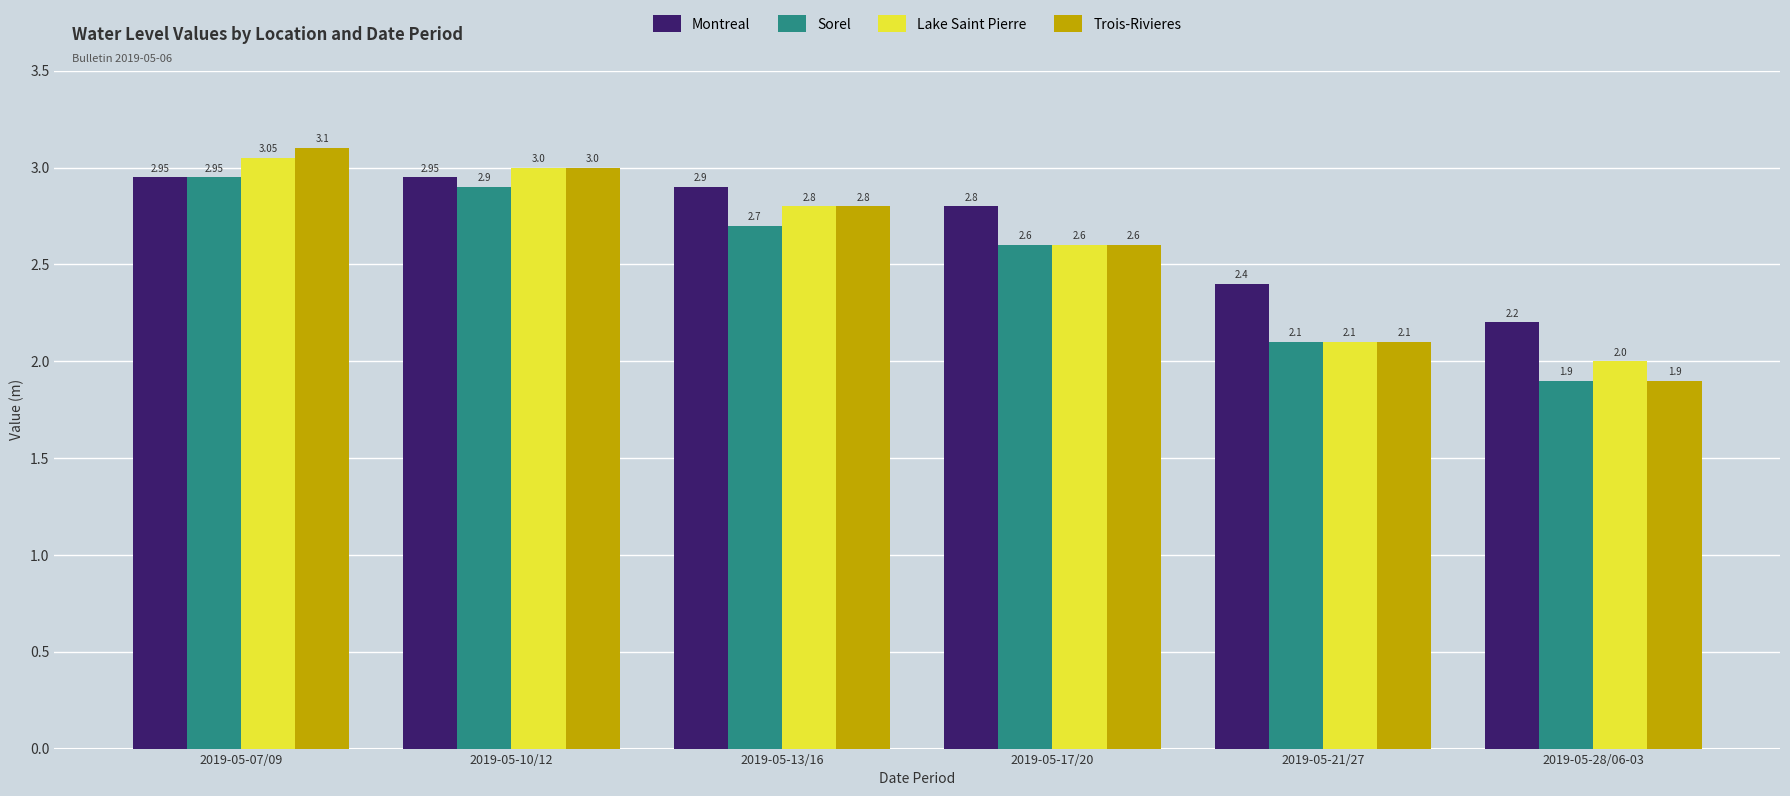

What is the spread (max minus min) of values at 2019-05-28/06-03?

0.3